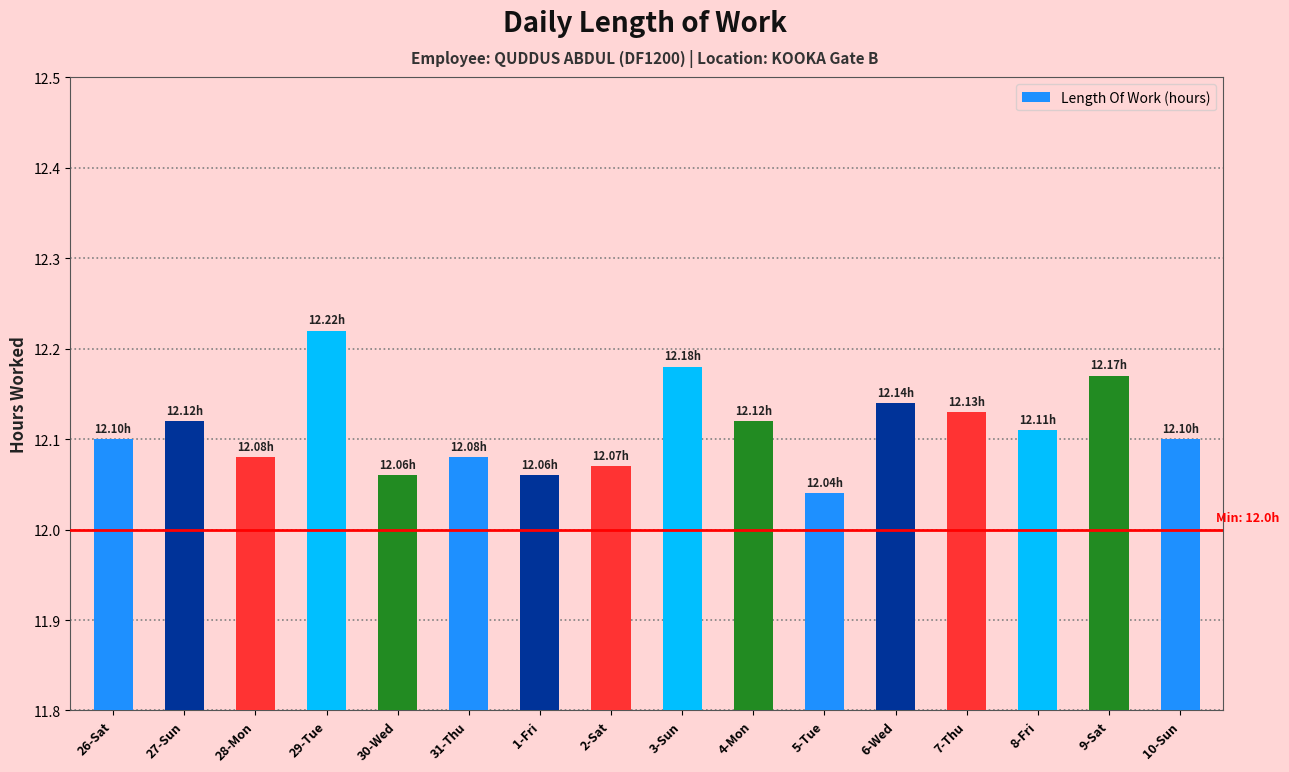

What is the change in value from 2-Sat to 3-Sun?

+0.1